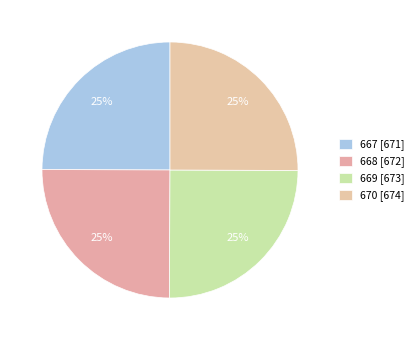

Approximately how many times larger is the value at 670 compared to 669?

1.0